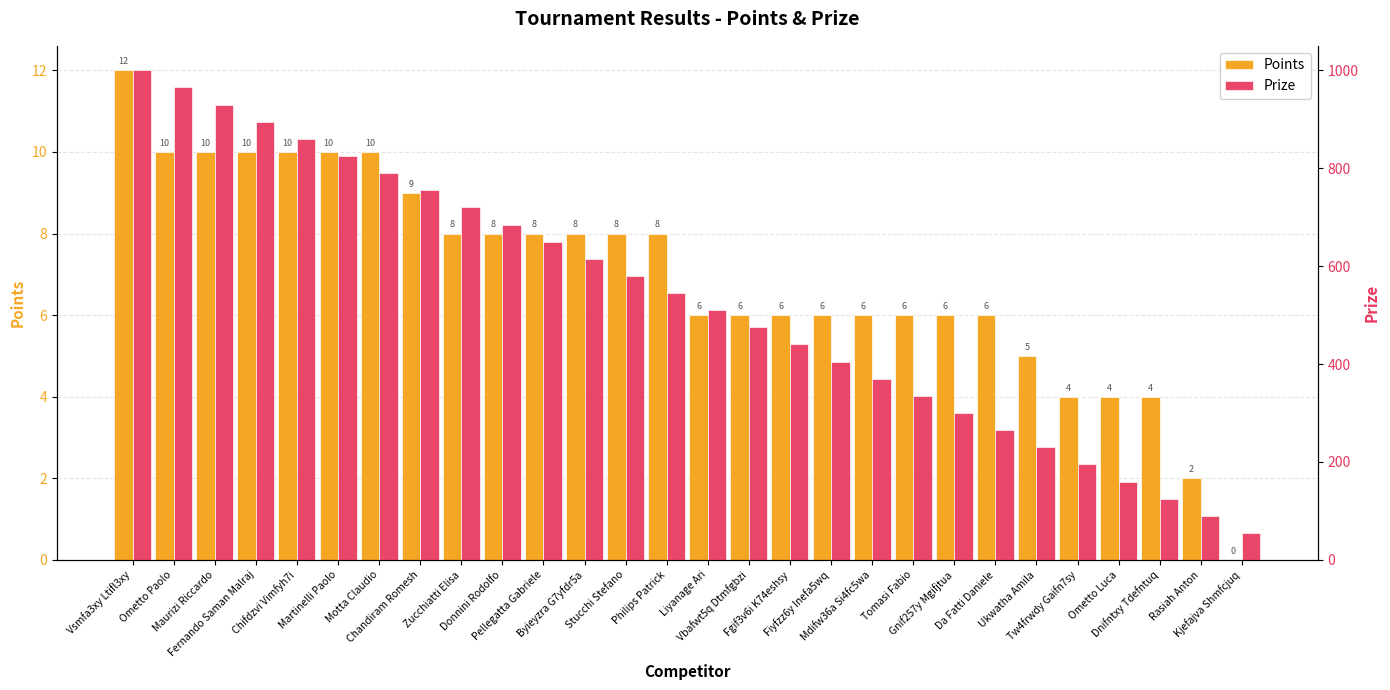

Rank the series by their maximum value, from lowest to highest.

Points, Prize